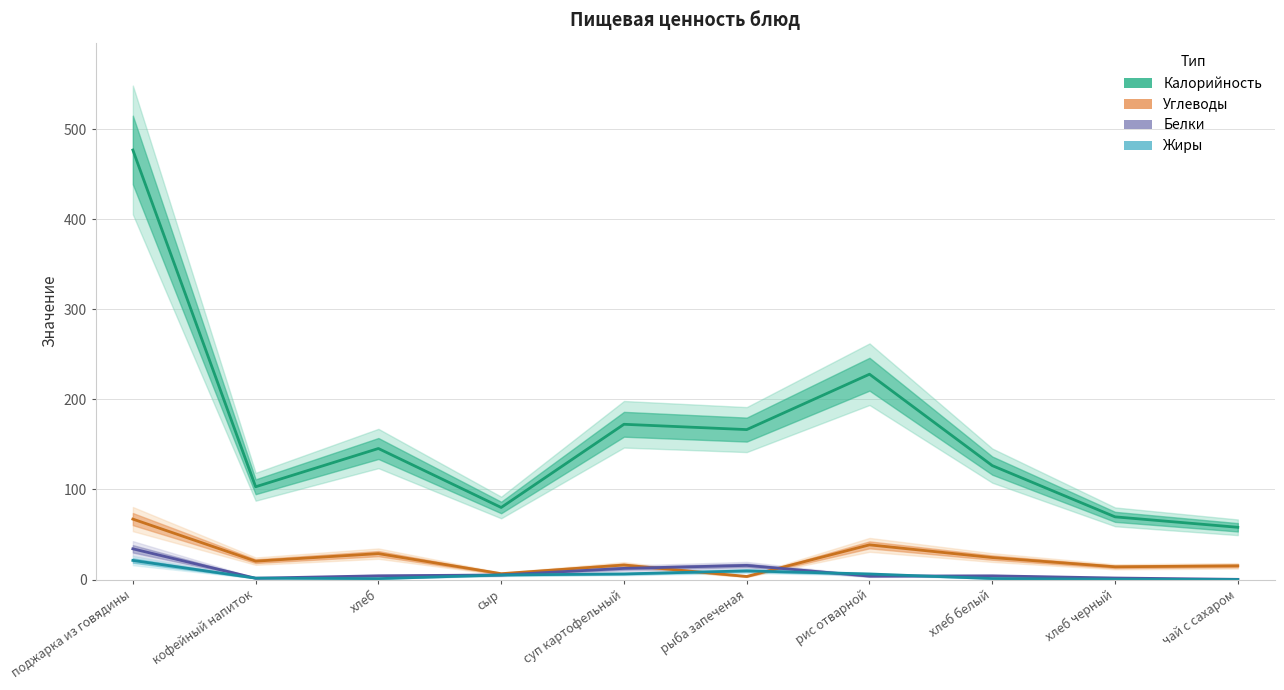

Which series changed the most between поджарка из говядины and чай с сахаром?

Калорийность